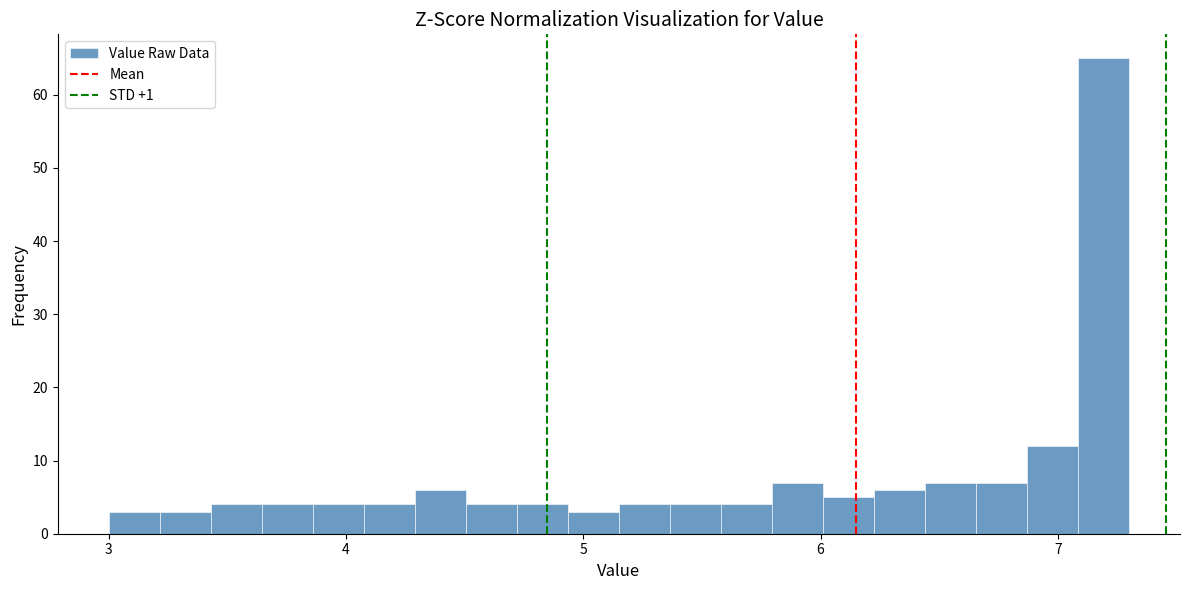

Around what value on the x-axis is the tallest bar? Give the approximate position of its centre, as read against the axis.

7.2